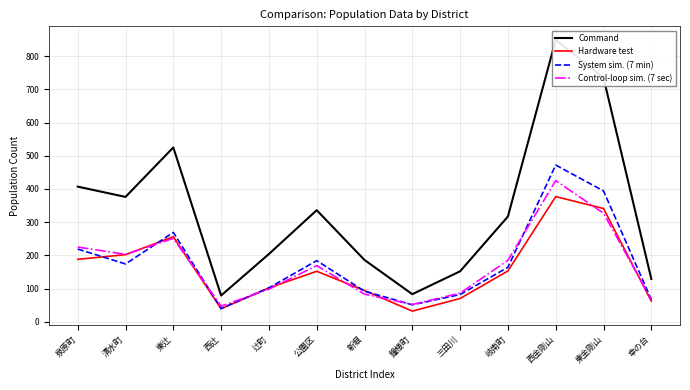

What is the difference between the highest and lowest values at 公園区?

184